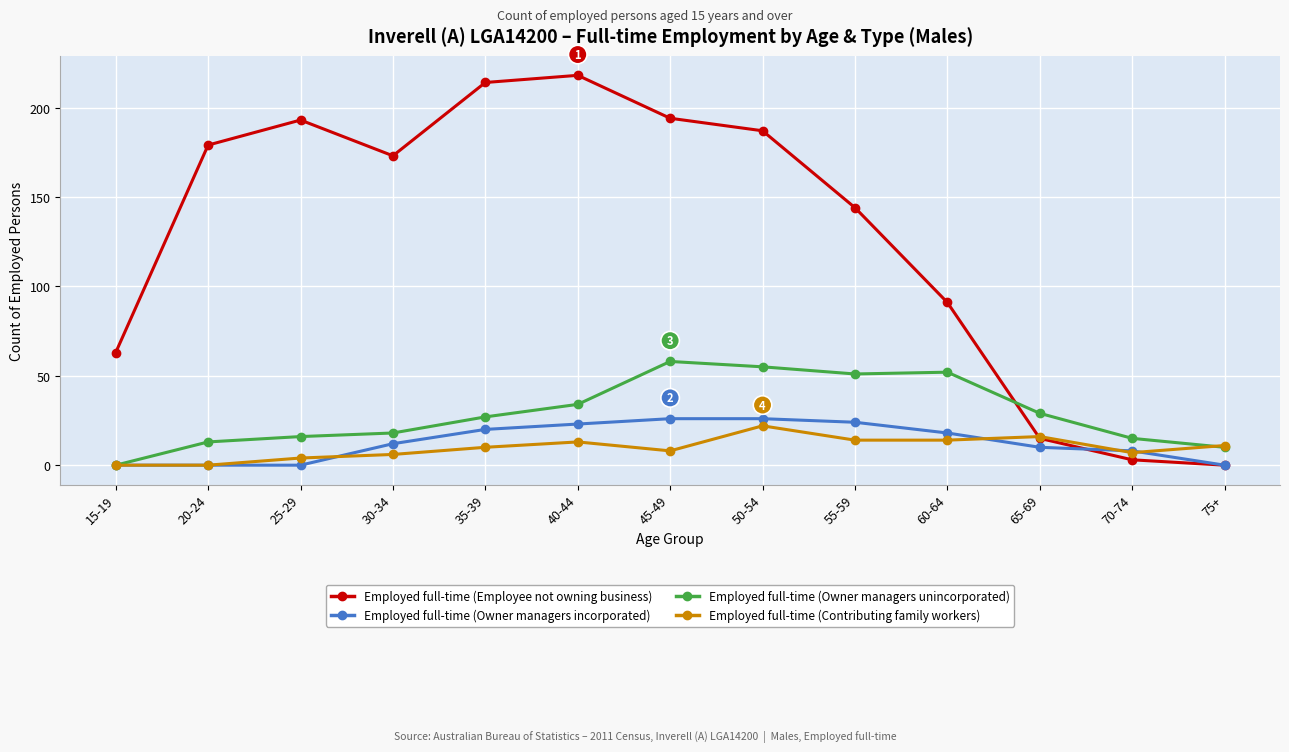

What position from the right is 70-74?

2